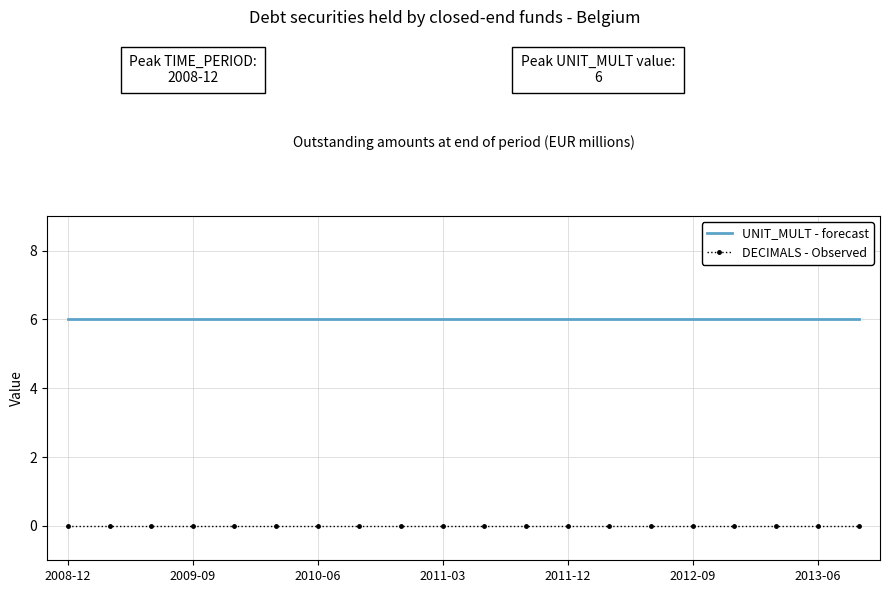

What is the maximum value for OBS_VALUE (UNIT_MULT)?

6